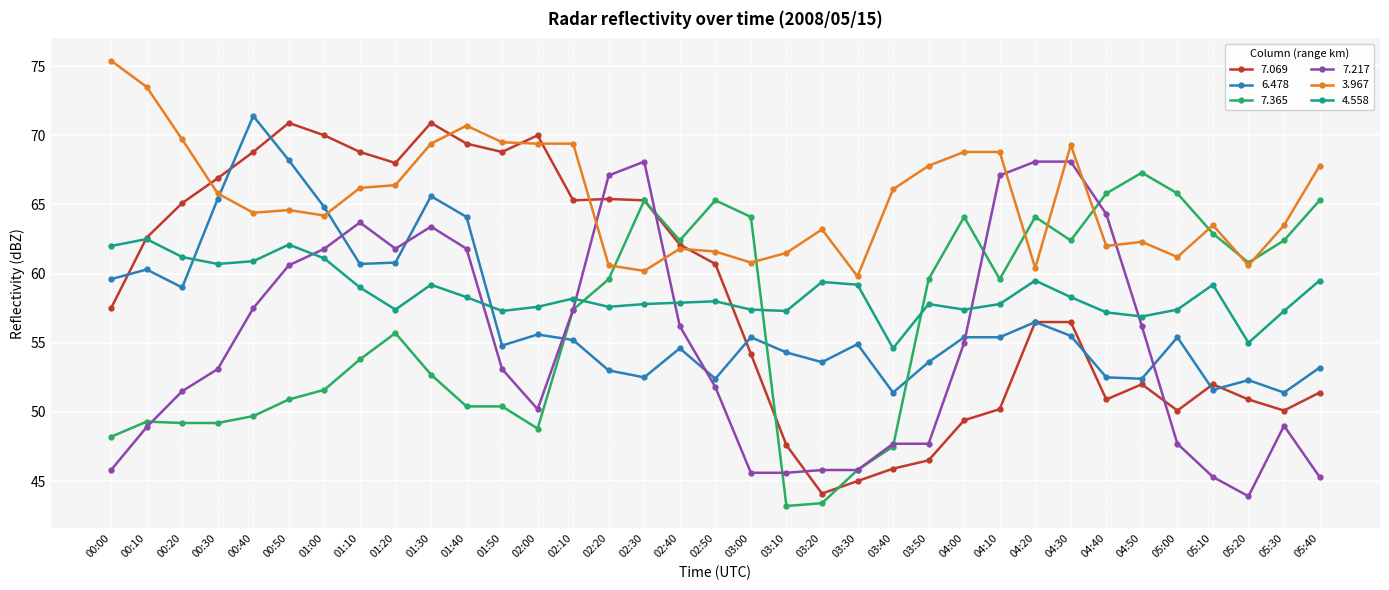

What is the total value across all series at 00:00?

348.5